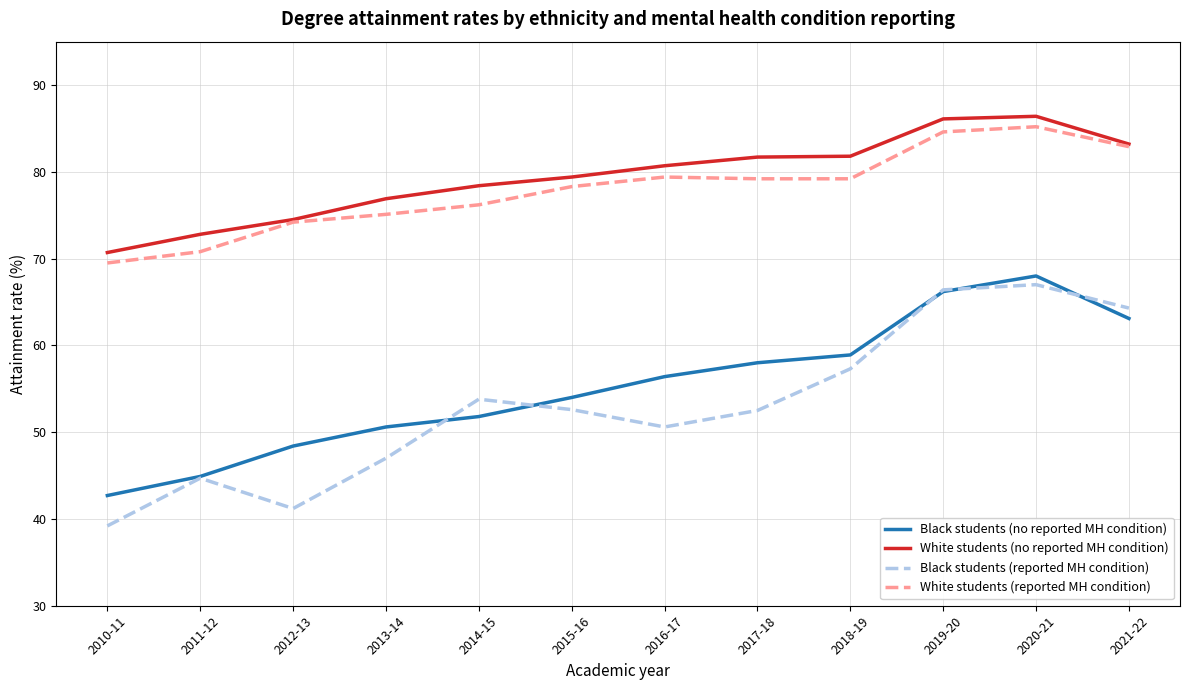

Where is the first local minimum for Black students (reported MH condition)?

2012-13